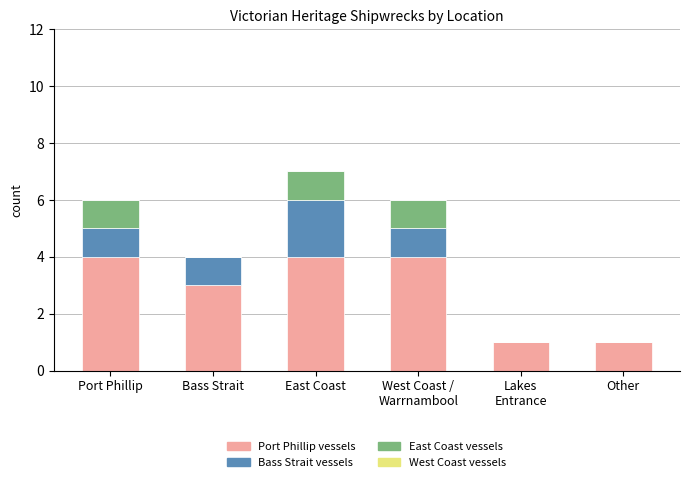

What is the maximum value for Port Phillip vessels?

4